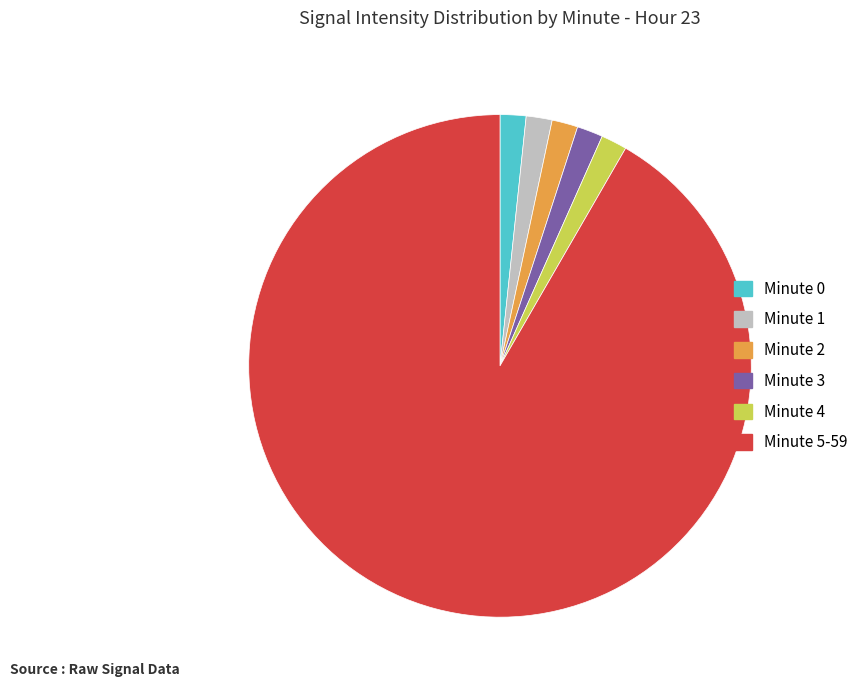

Which has a higher value, Minute 5-59 or Minute 3?

Minute 5-59